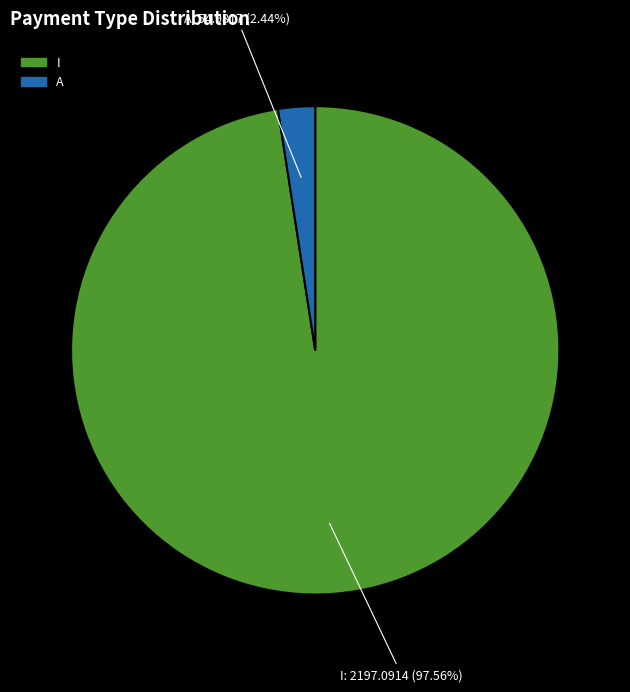

Does any single category account for the majority?

Yes